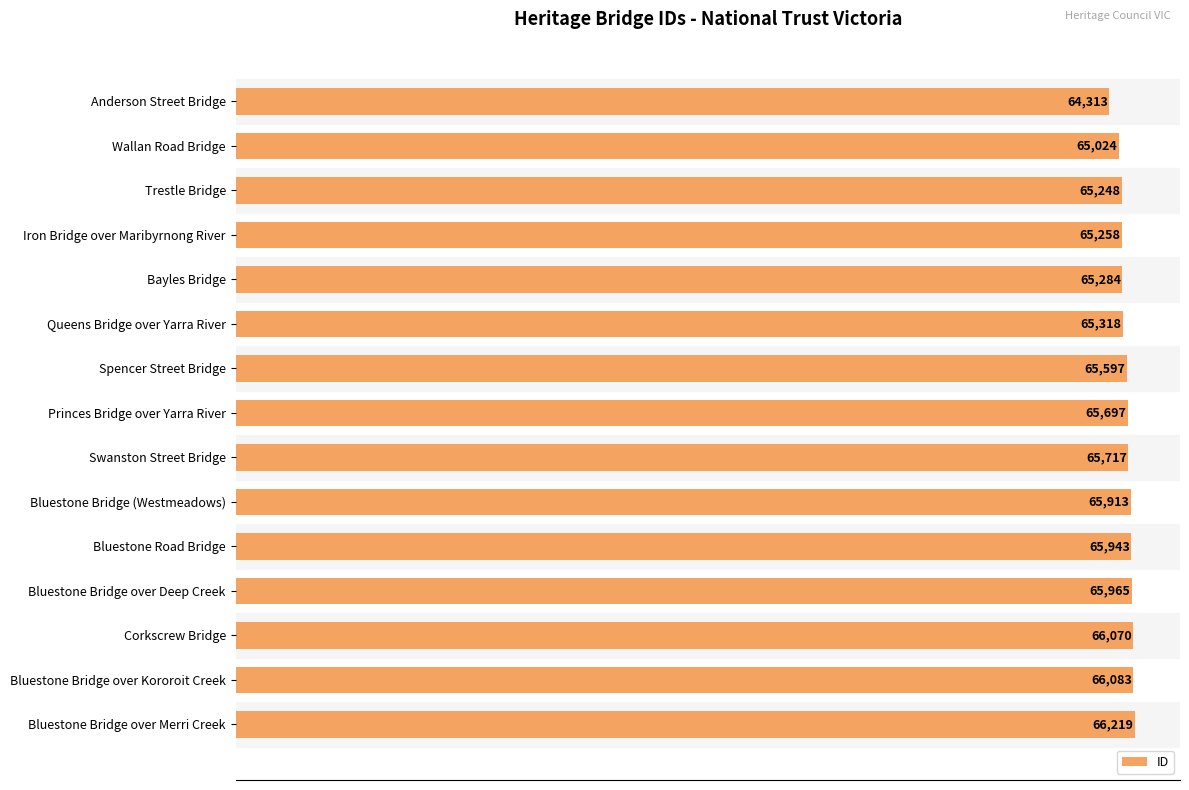

True or false: the data shows 65024 at Wallan Road Bridge.

True